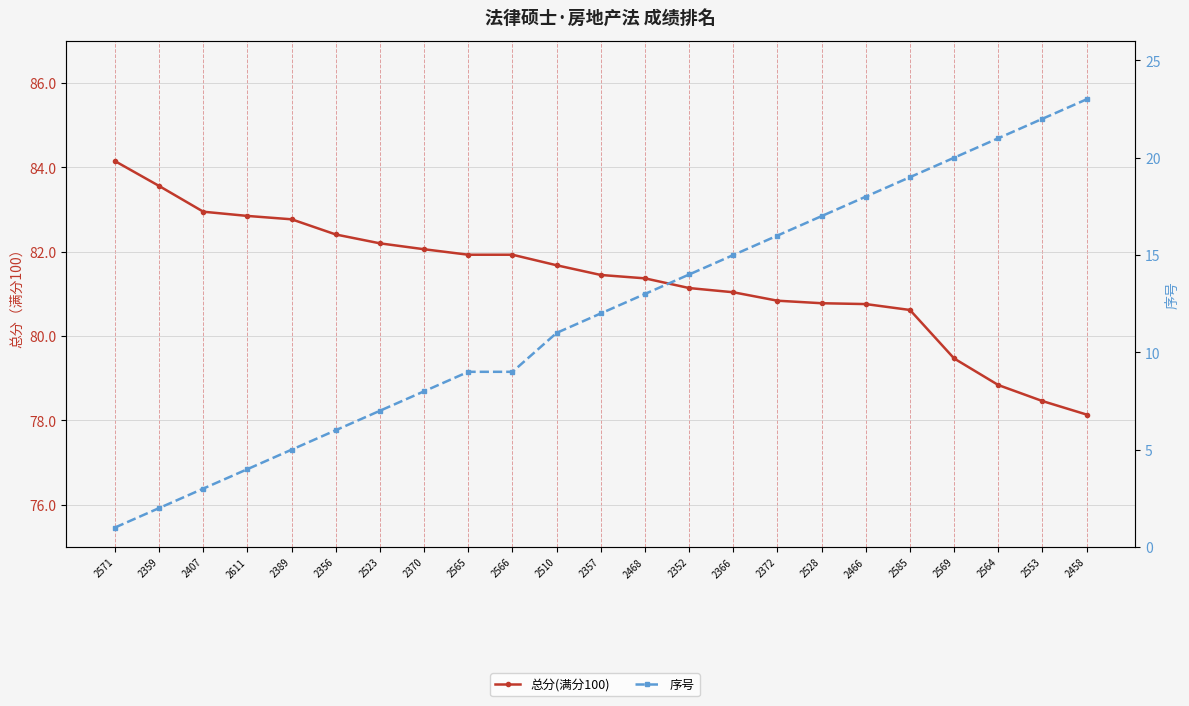

What is the total value across all series at 2569?

99.5